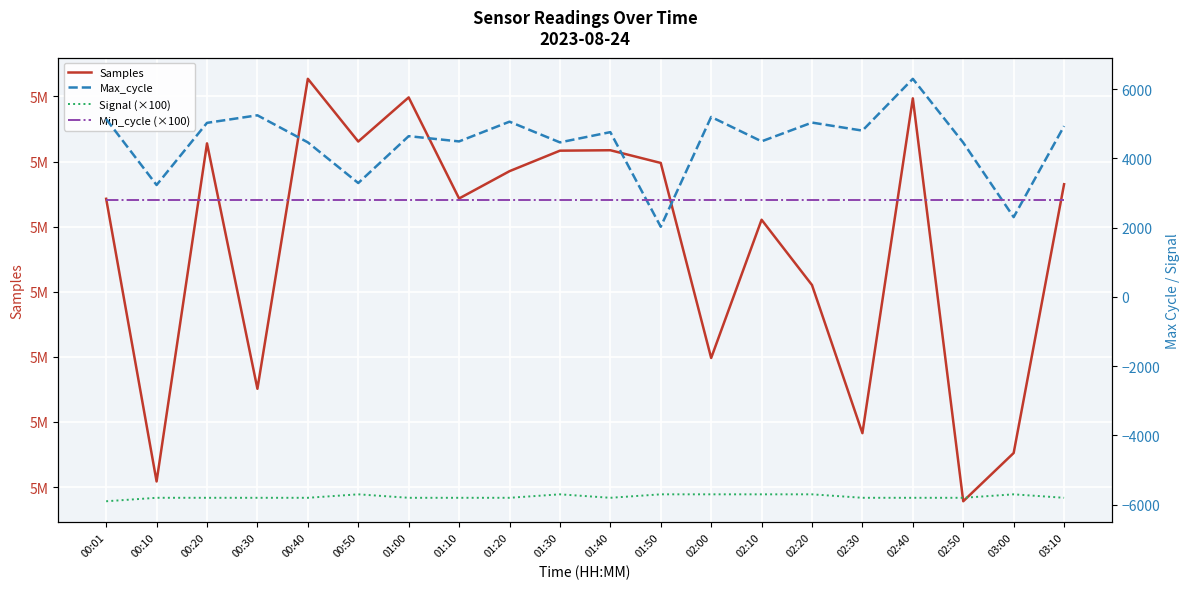

How many values in the Signal (×100) series are below -5800?

1